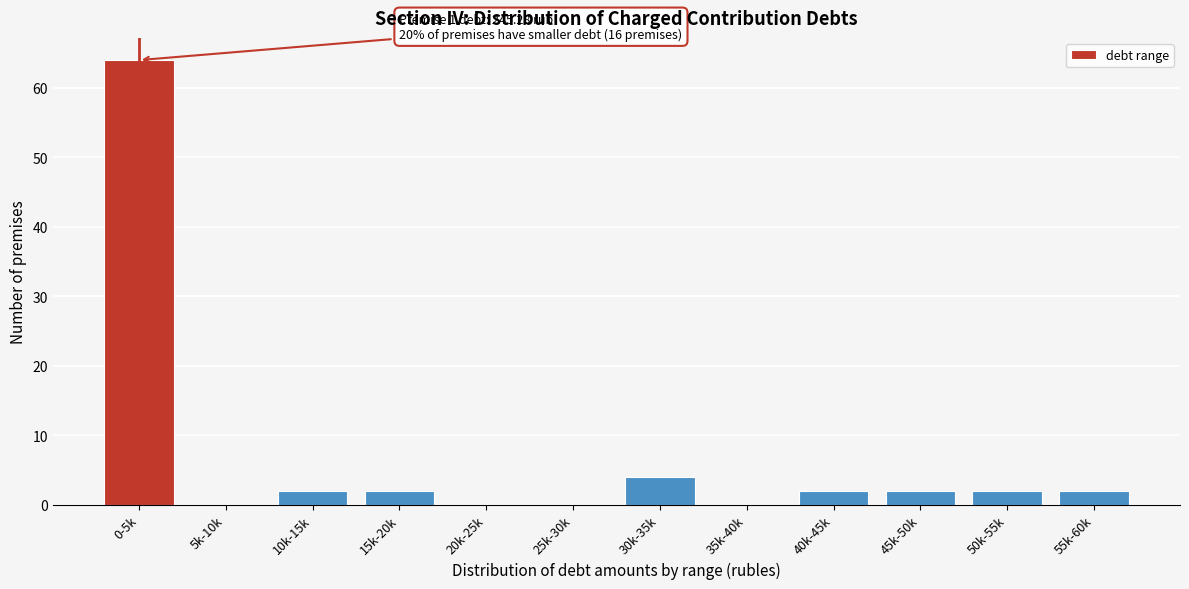

Reading left to right, what are all the values shown in this chart?

0-5k=64	5k-10k=0	10k-15k=2	15k-20k=2	20k-25k=0	25k-30k=0	30k-35k=4	35k-40k=0	40k-45k=2	45k-50k=2	50k-55k=2	55k-60k=2